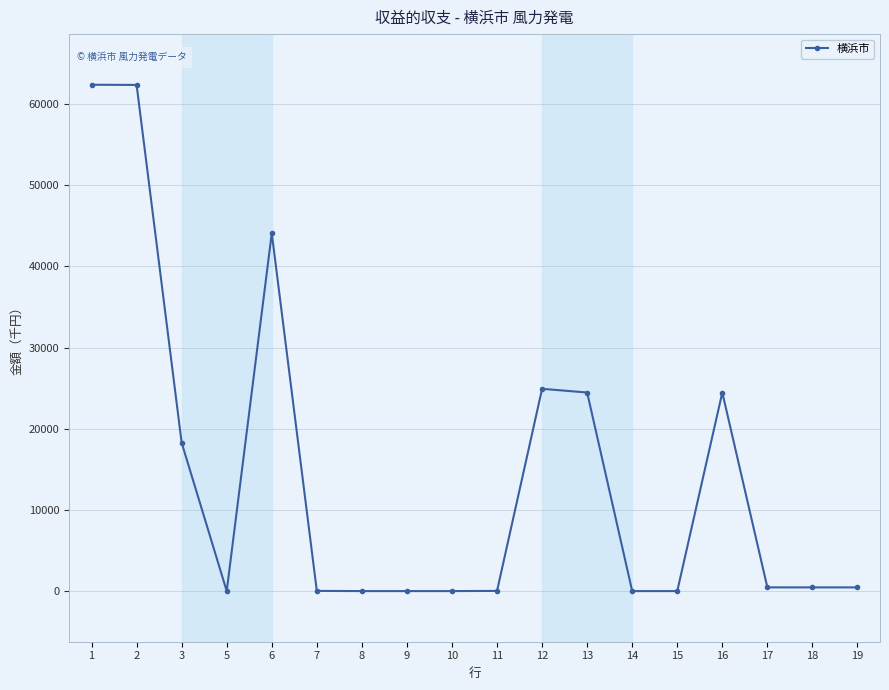

The chart shows a value of -30304 at 14. True or false?

False